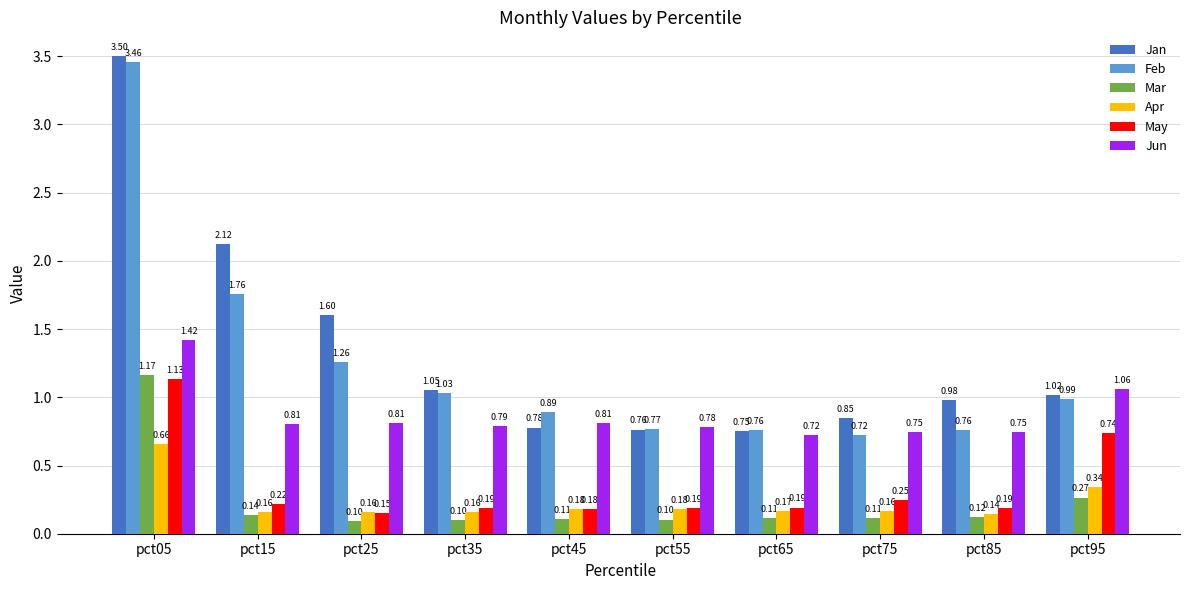

How many categories are shown in the chart?

10